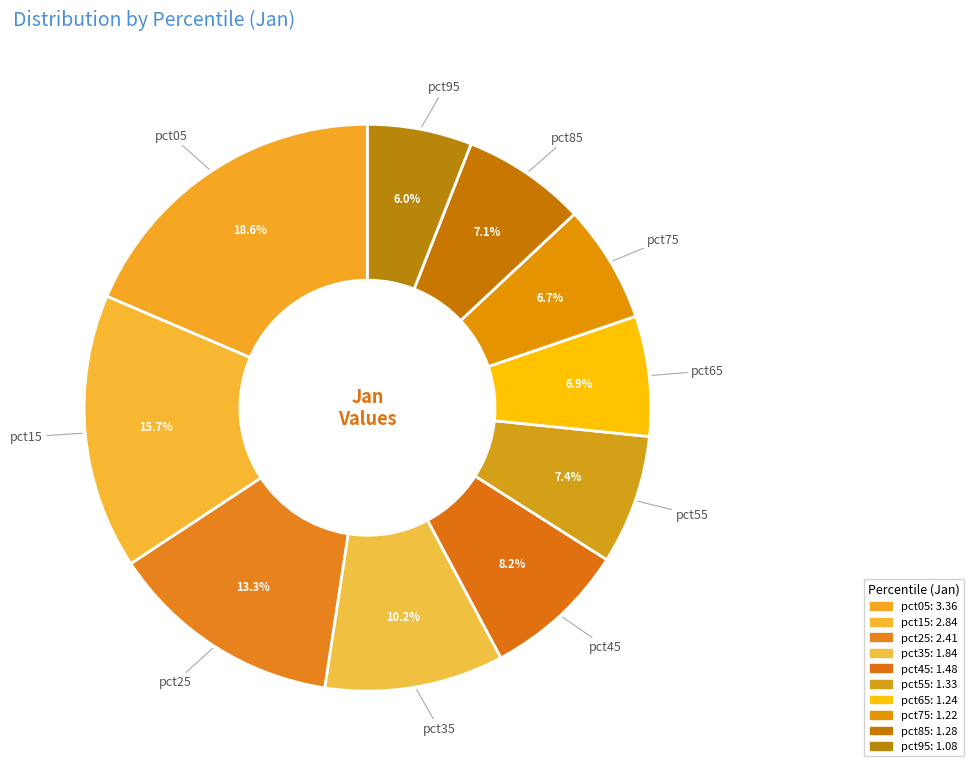

The pct75 slice represents 7% of the pie. True or false?

True